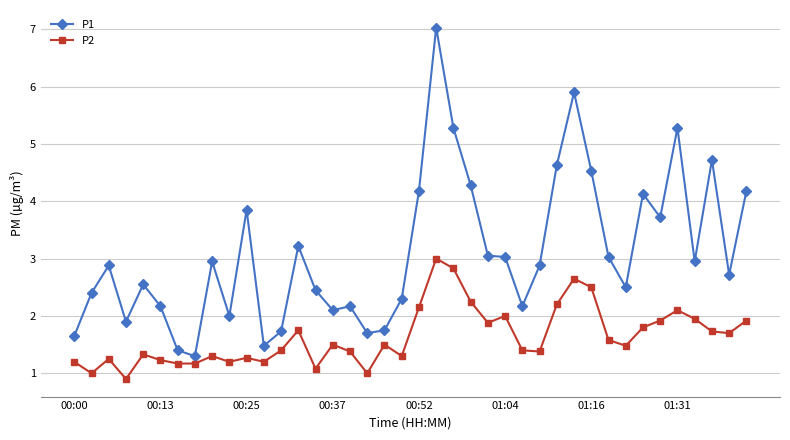

Count the number of categories in the chart.

40